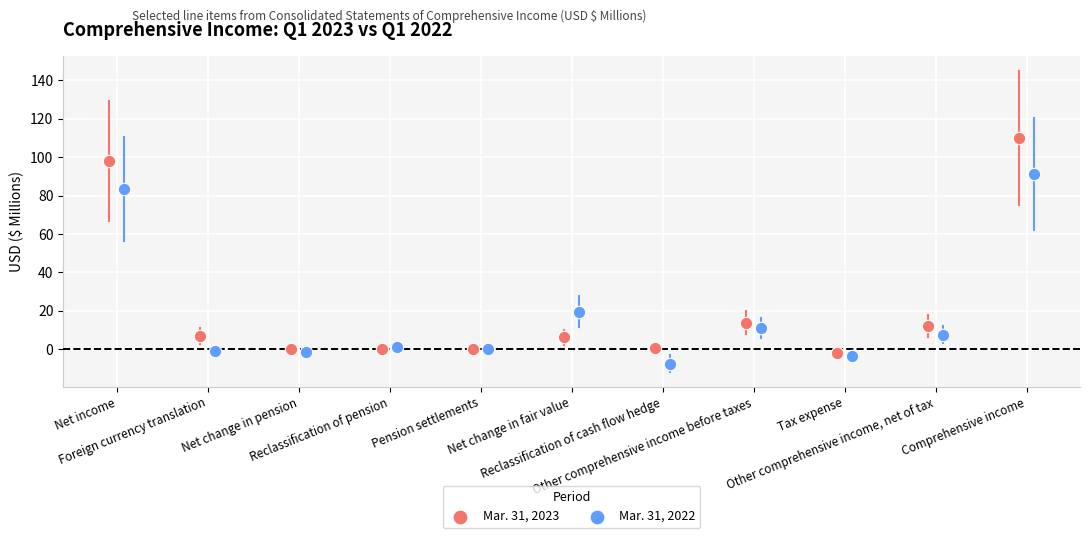

Which series has the widest spread of Y values?

Mar. 31, 2023